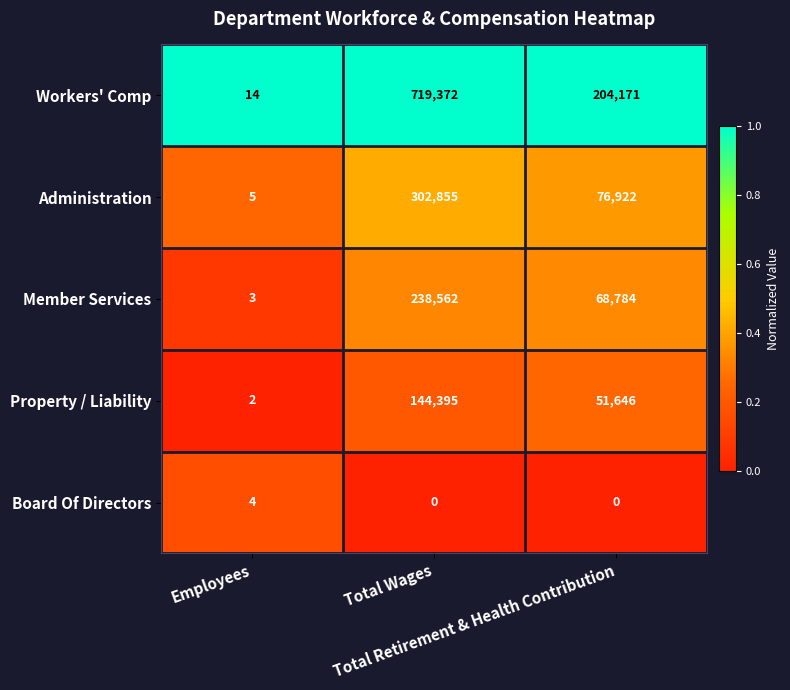

What is the spread (max minus min) of values at Total Wages?

719372